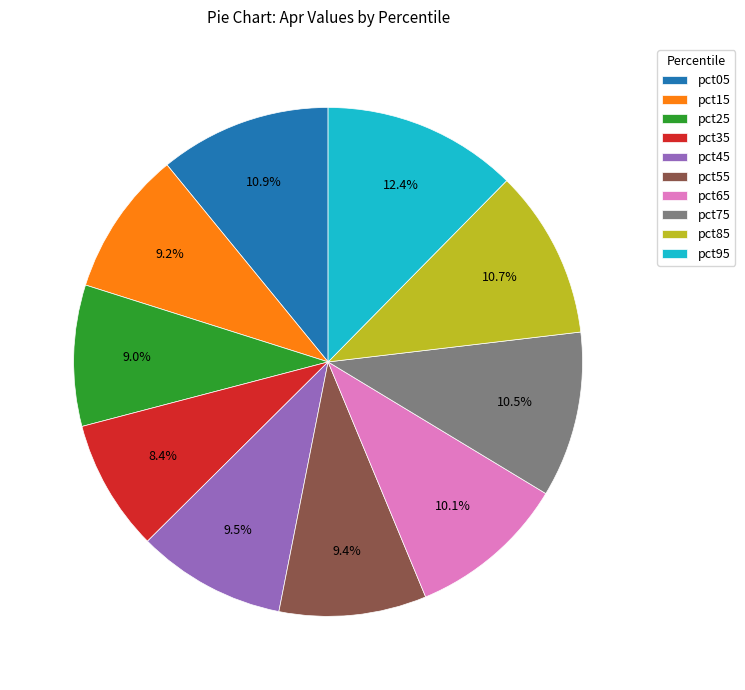

What is the largest slice in the pie chart?

pct95